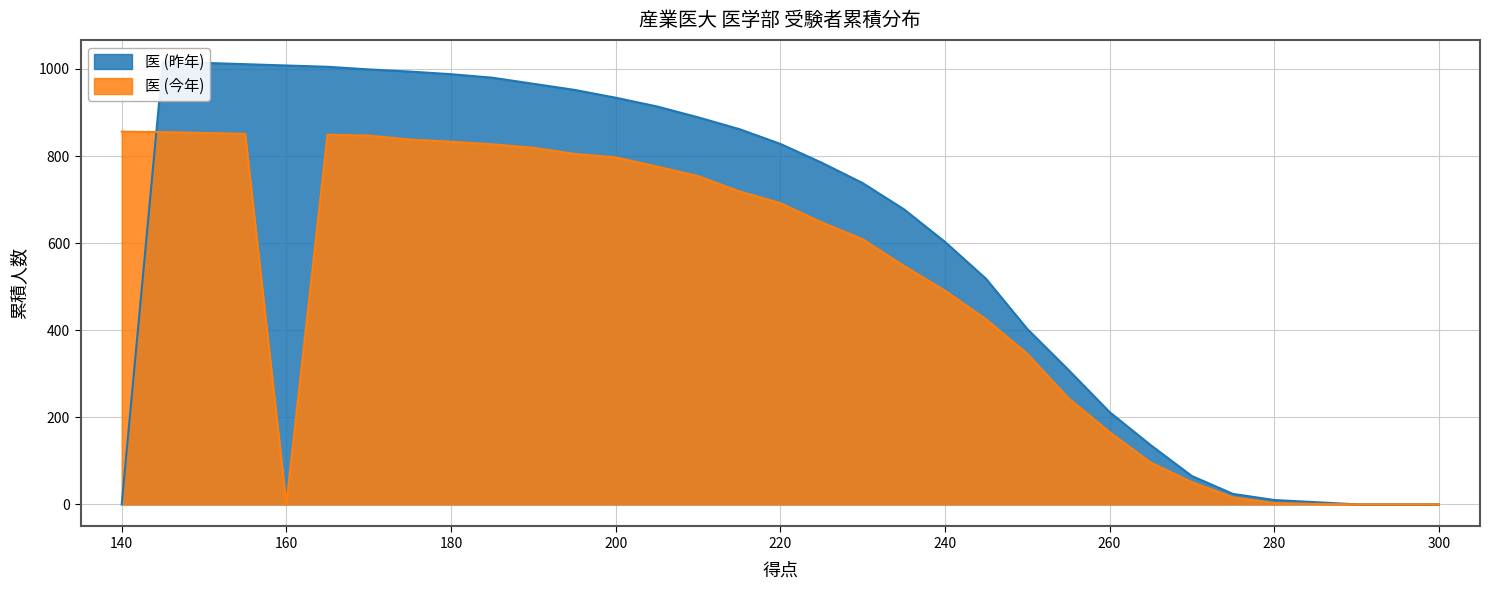

How many values in the 医 (今年) series exceed 648?

16